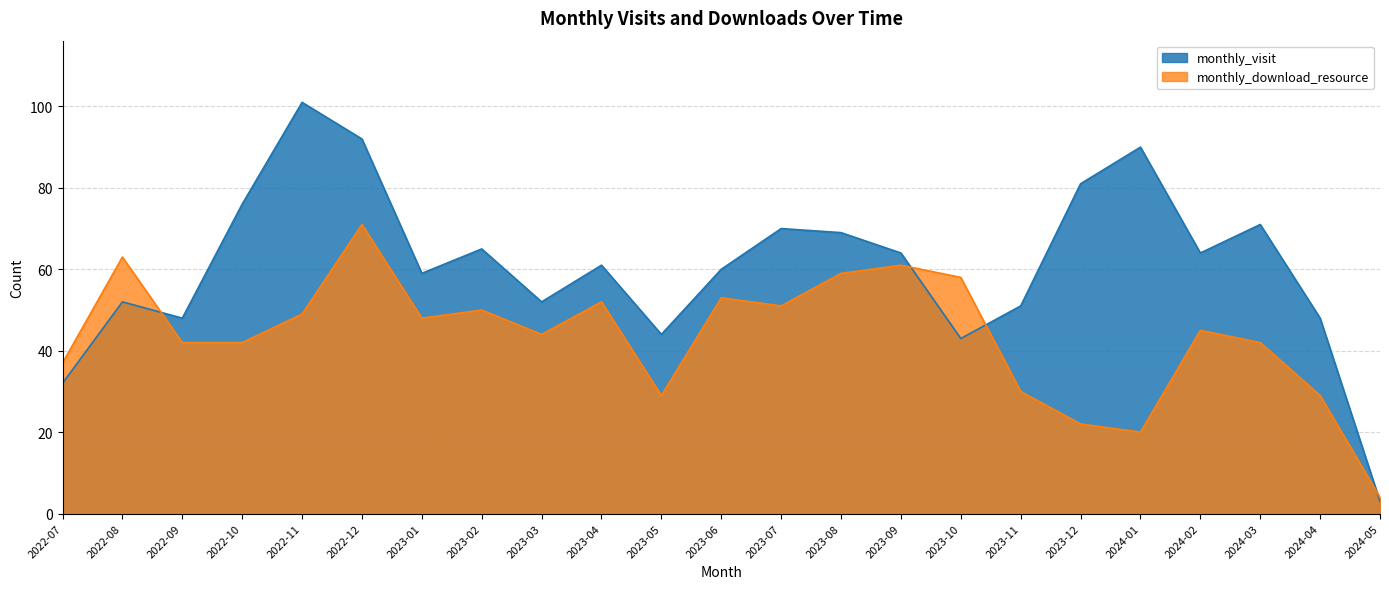

Which category has the lowest value across all series?

2024-05